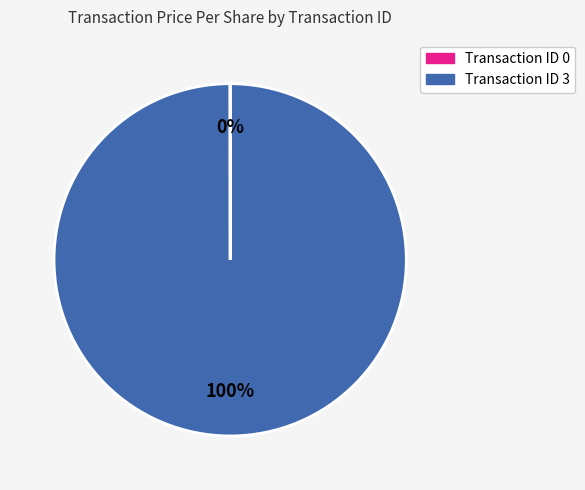

To the nearest percent, what is the average slice percentage?

50%